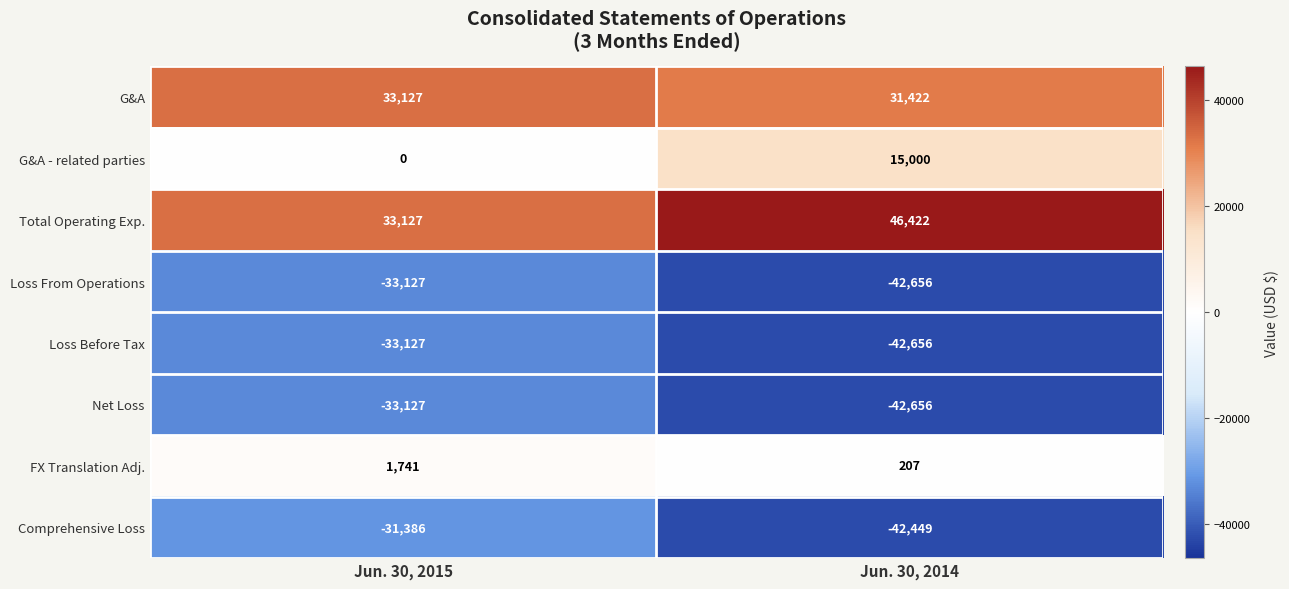

At which category does the chart reach its minimum across all series?

Jun. 30, 2014